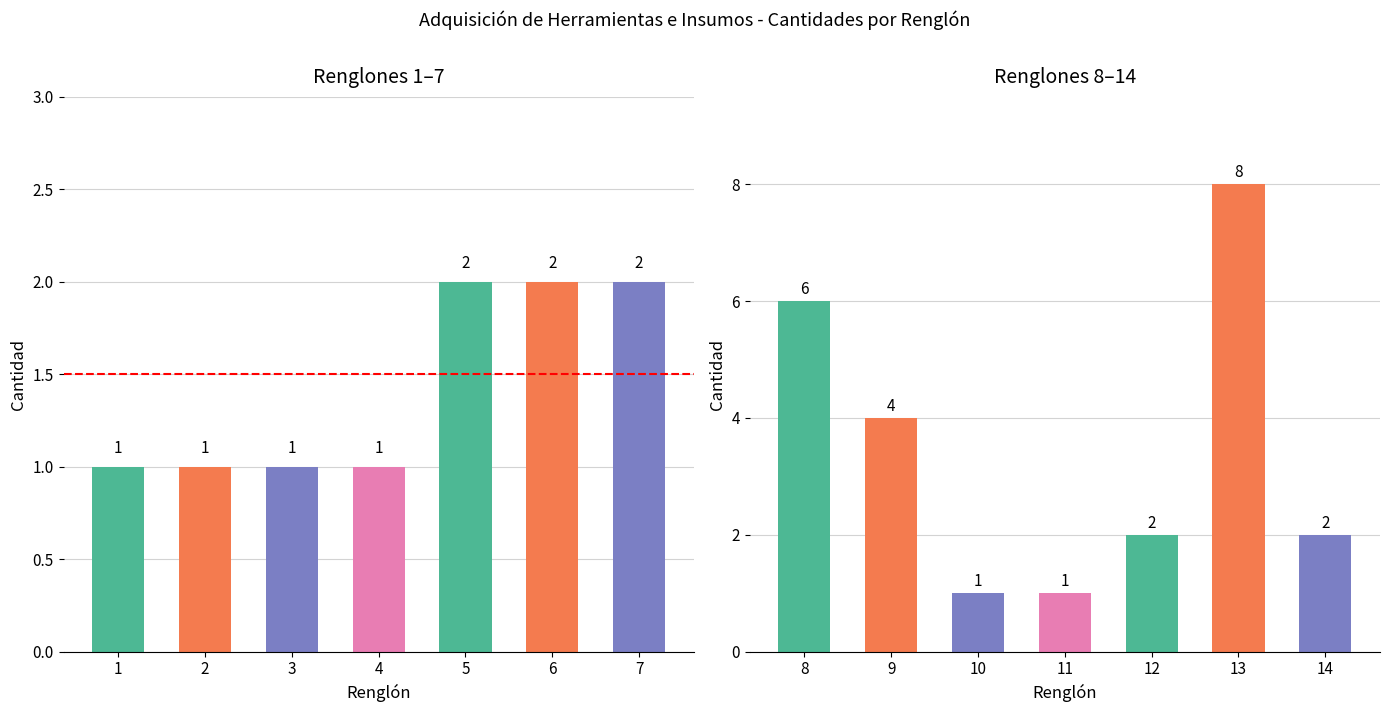

At which label is Cantidad (Renglones 1-7) closest to 1?

1